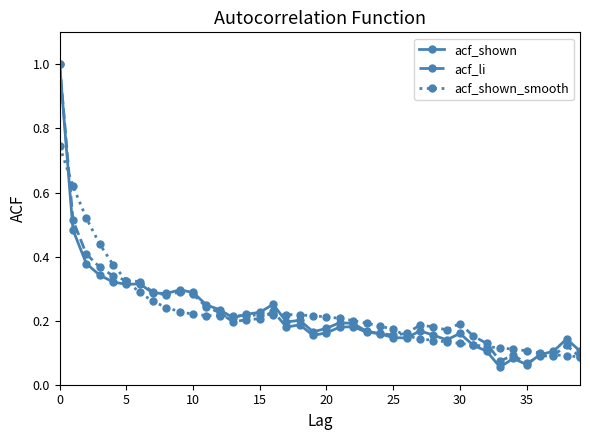

At how many categories does at least one series exceed 0?

40